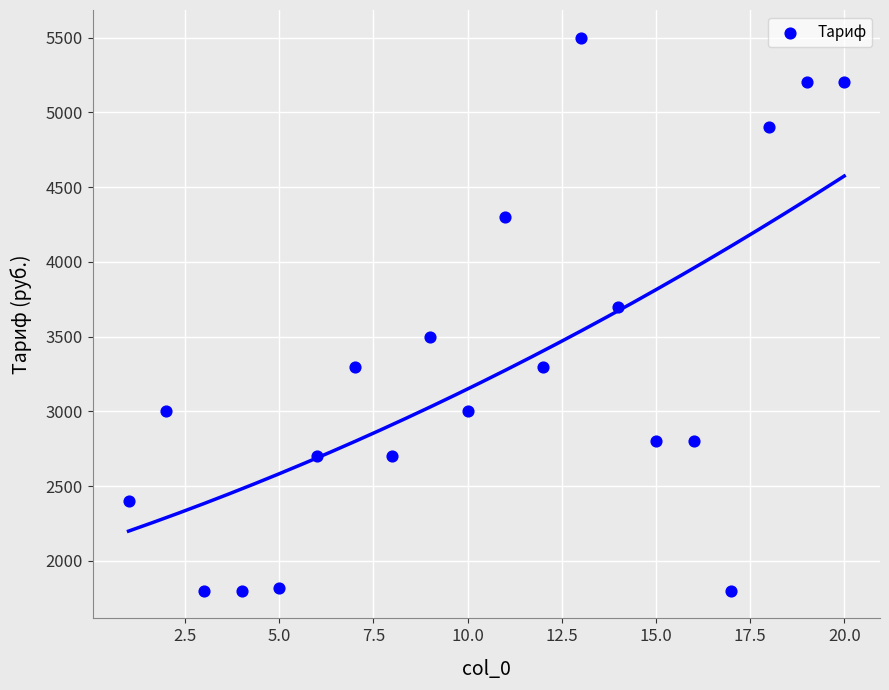

What is the range of Y values (max minus min)?

3700